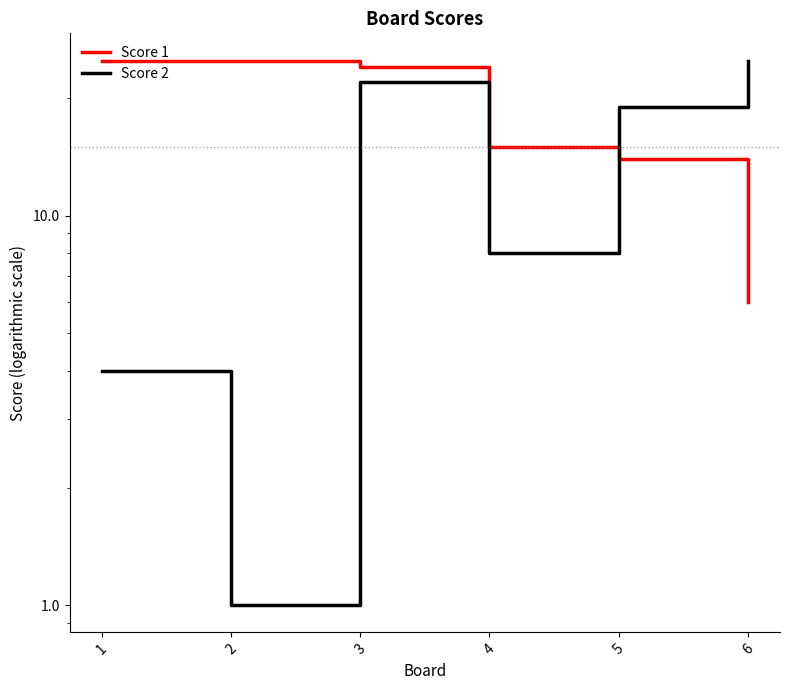

Reading left to right, transcribe all the data shown in this chart.

Score 1: 1=25	2=25	3=24	4=15	5=14	6=6
Score 2: 1=4	2=1	3=22	4=8	5=19	6=25